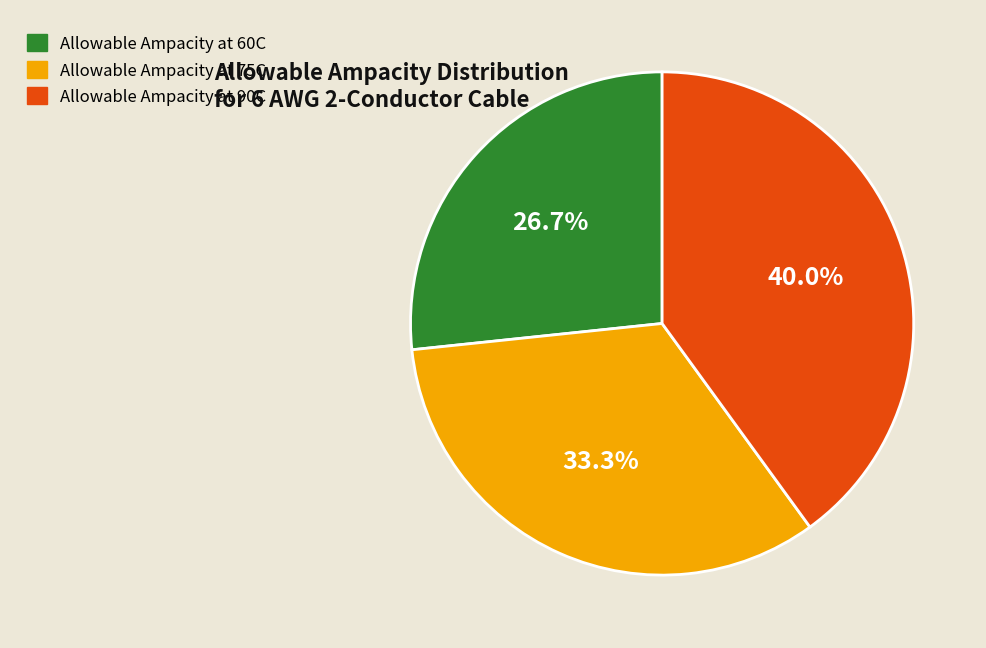

To the nearest percent, what portion does Allowable Ampacity at 75C represent?

33%